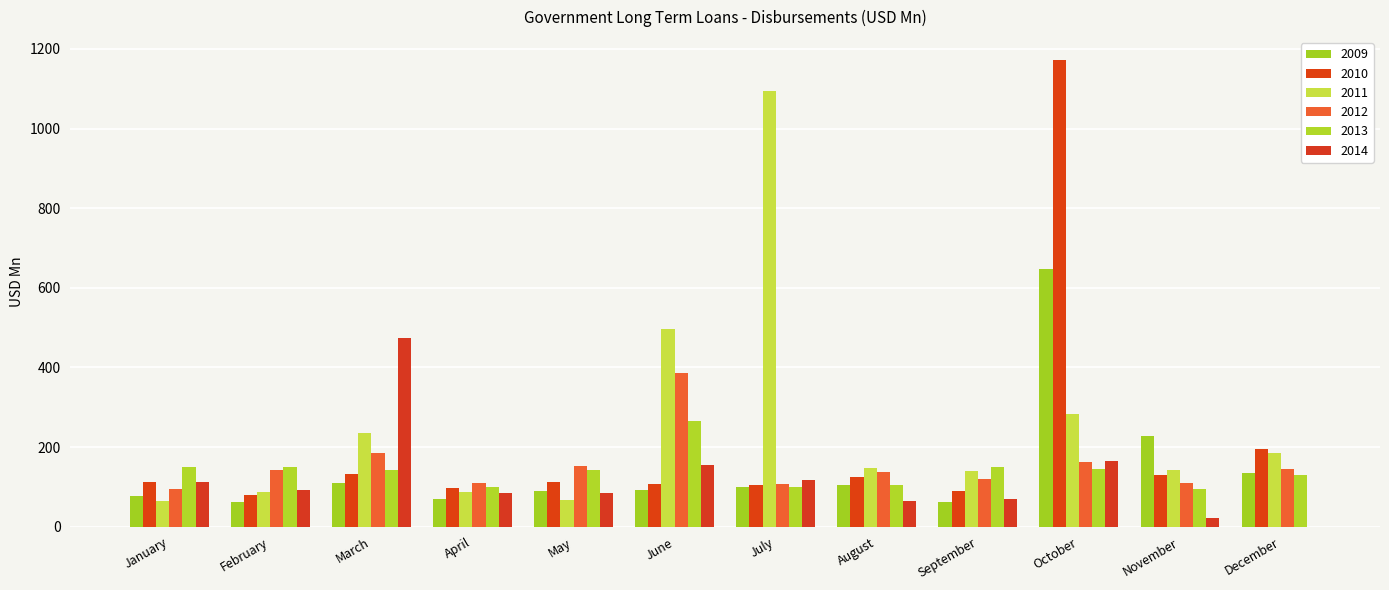

How many groups of bars are there?

12